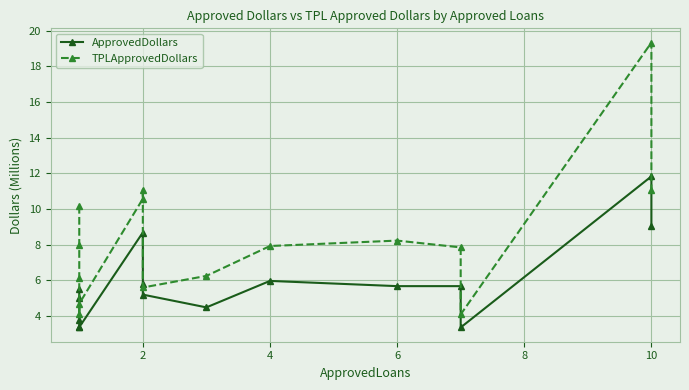

How many data points does each series have?

15